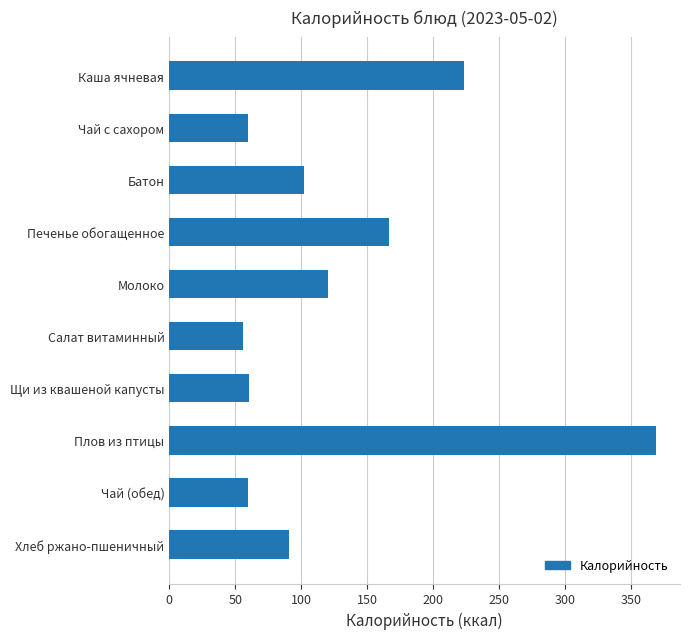

What is the label of the 10th bar from the top?

Хлеб ржано-пшеничный